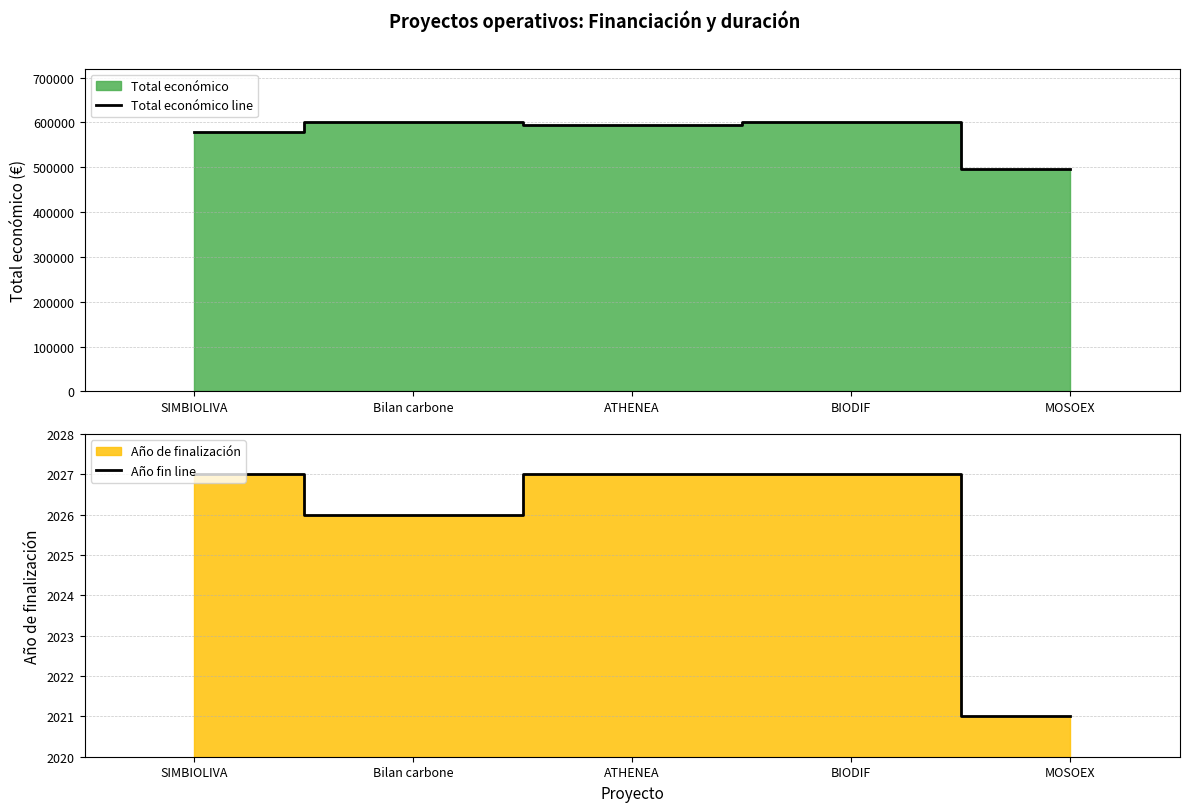

Is it true that Total económico line equals 595436 at ATHENEA?

True